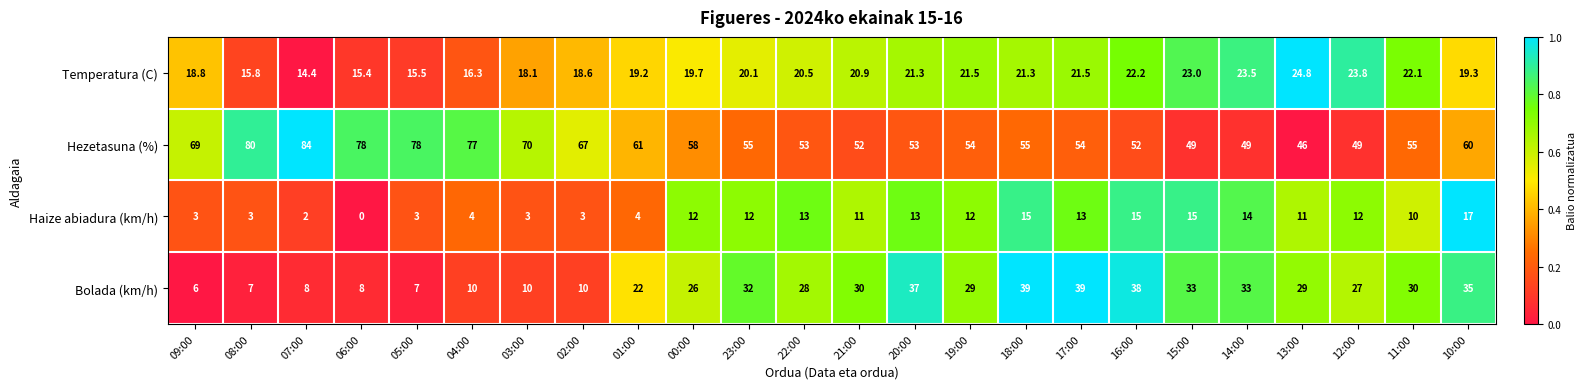

Which series has the largest total across all categories?

Hezetasuna (%)